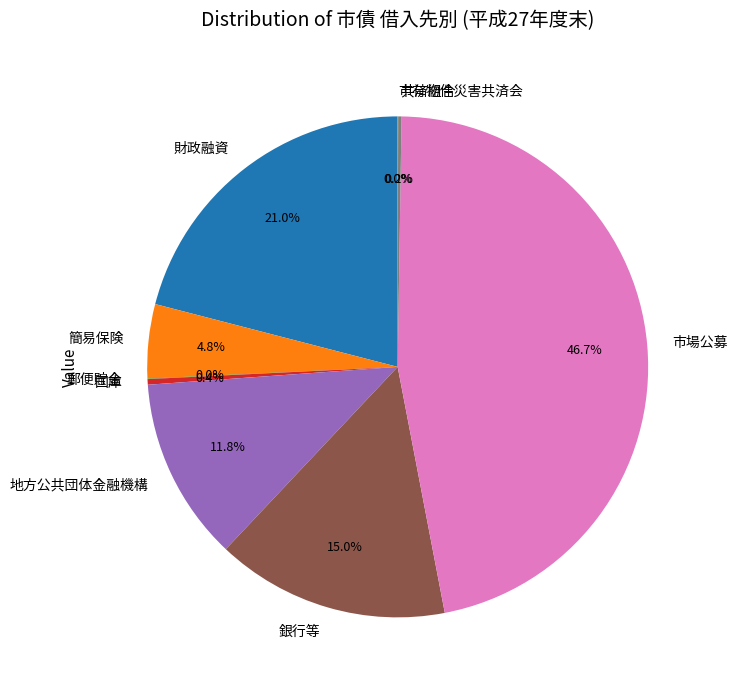

Approximately how many times larger is the value at 市場公募 compared to 国庫?

130.2